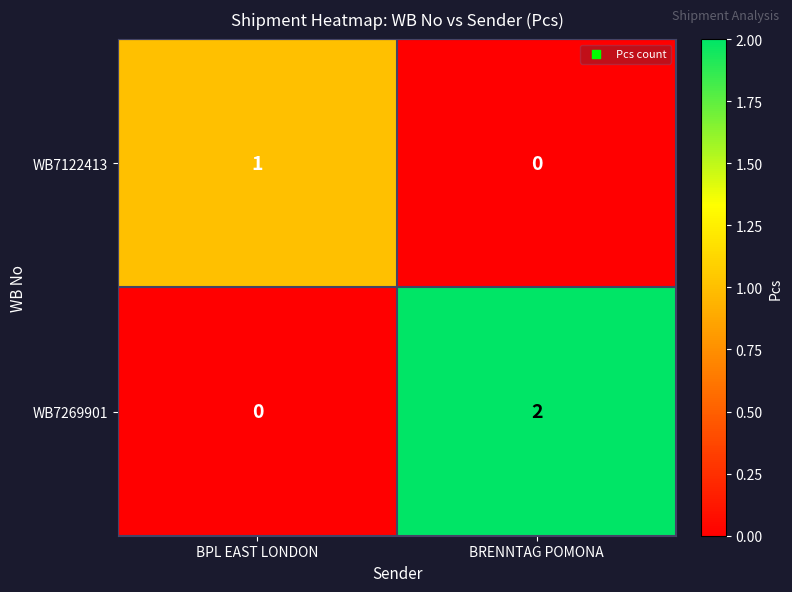

Between BPL EAST LONDON and BRENNTAG POMONA, which series saw the biggest shift?

WB7269901